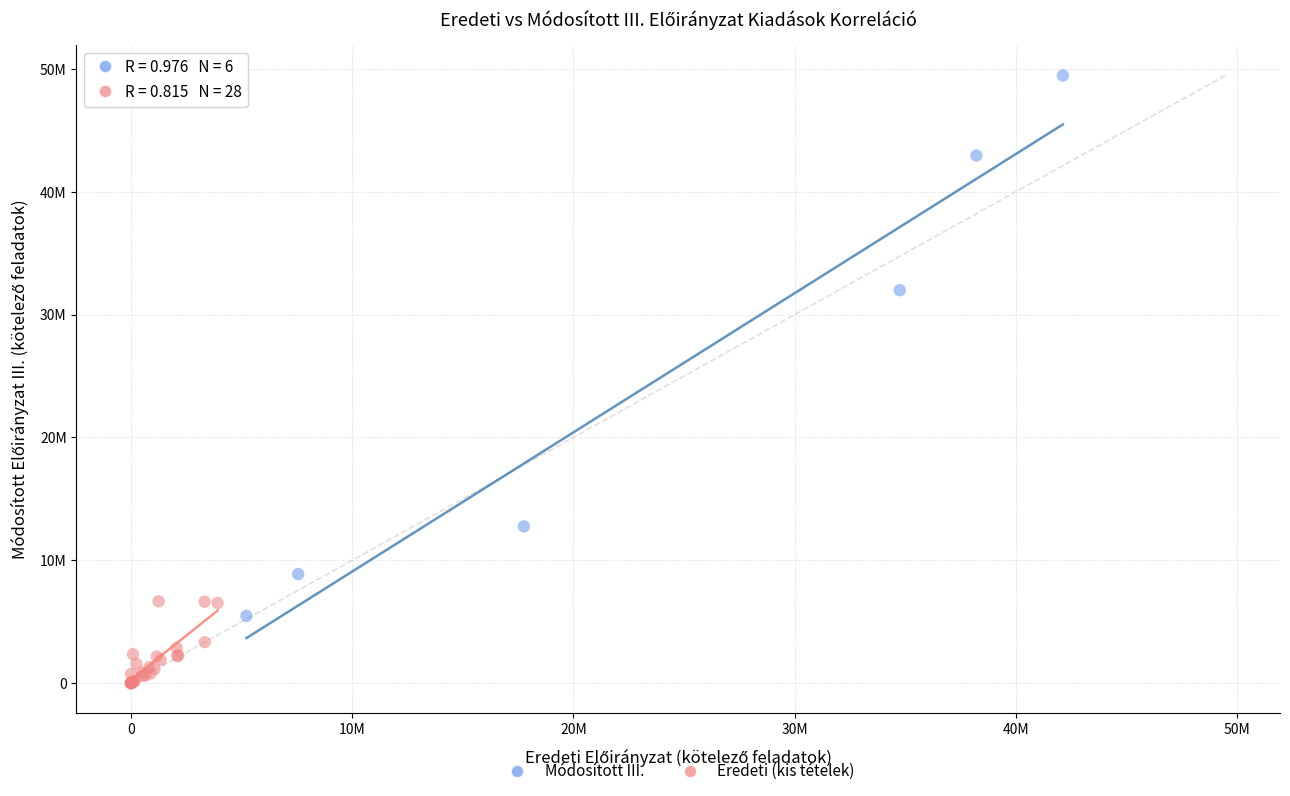

Which series has the widest spread of Y values?

Módosított III.